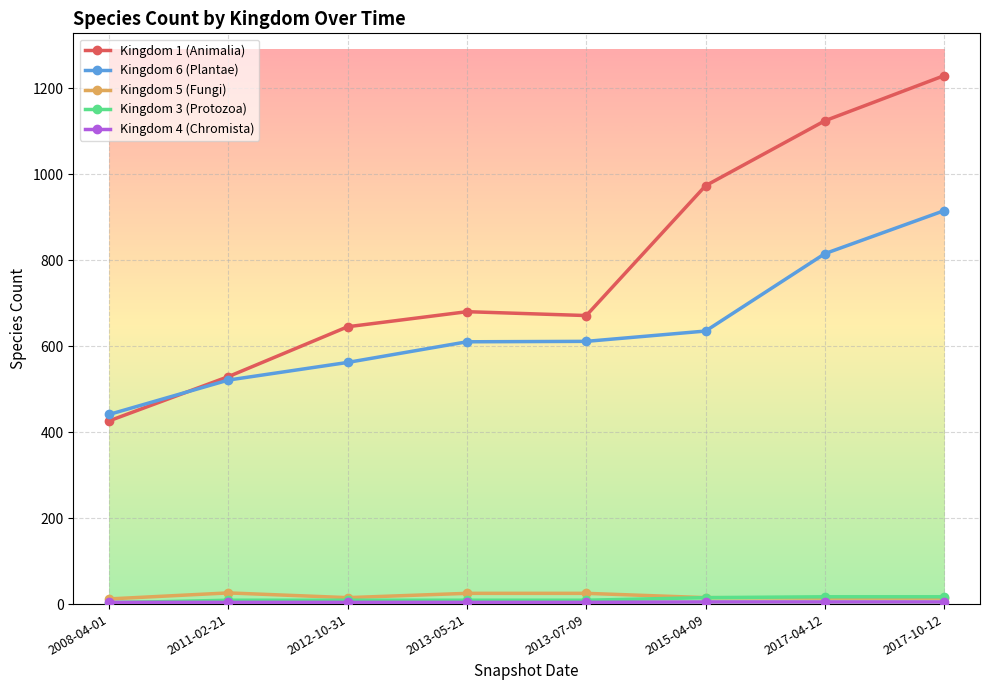

True or false: Kingdom 1 (Animalia) has more than 1 interior local peaks.

False